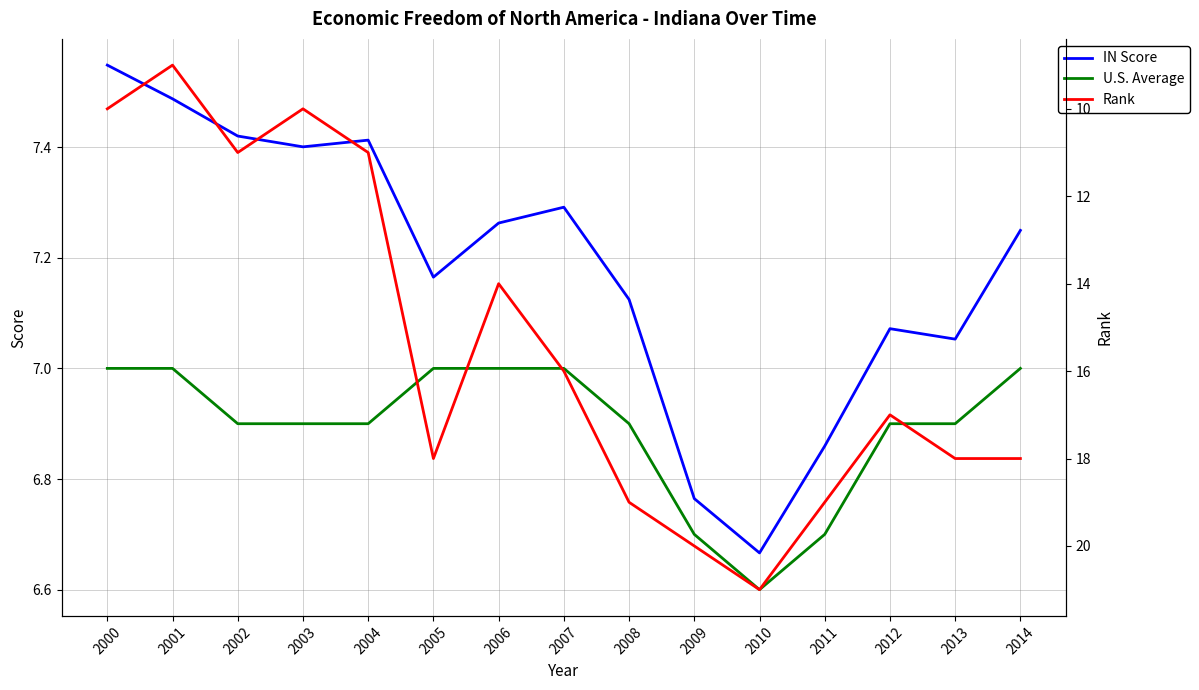

Which label corresponds to the smallest value in the chart?

2010